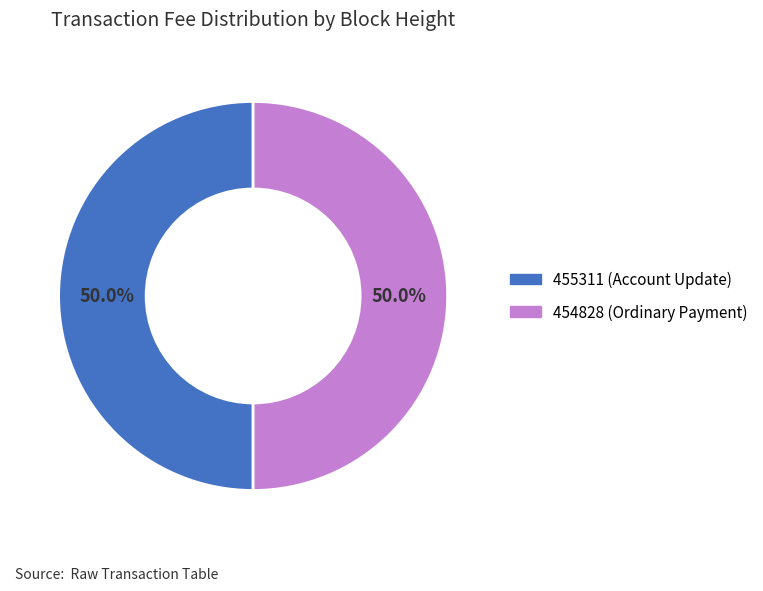

What is the total percentage of 454828 and 455311?

100.0%